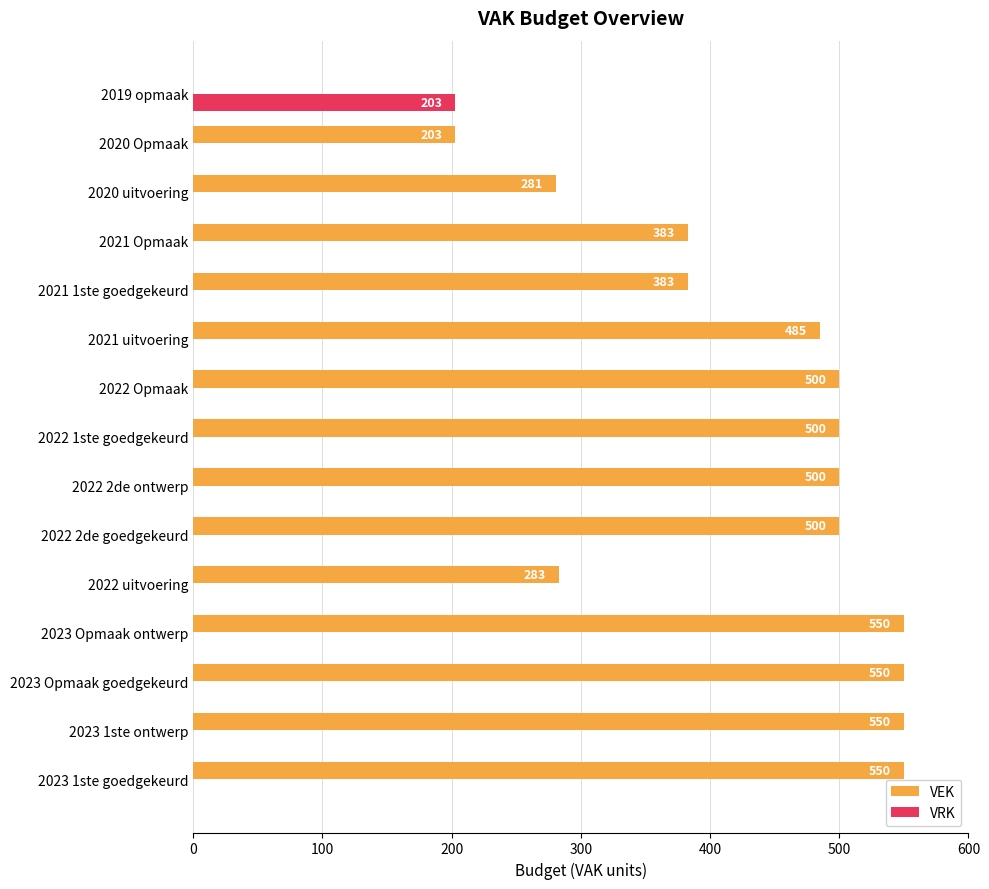

What are all the series names shown in the legend?

VEK, VRK